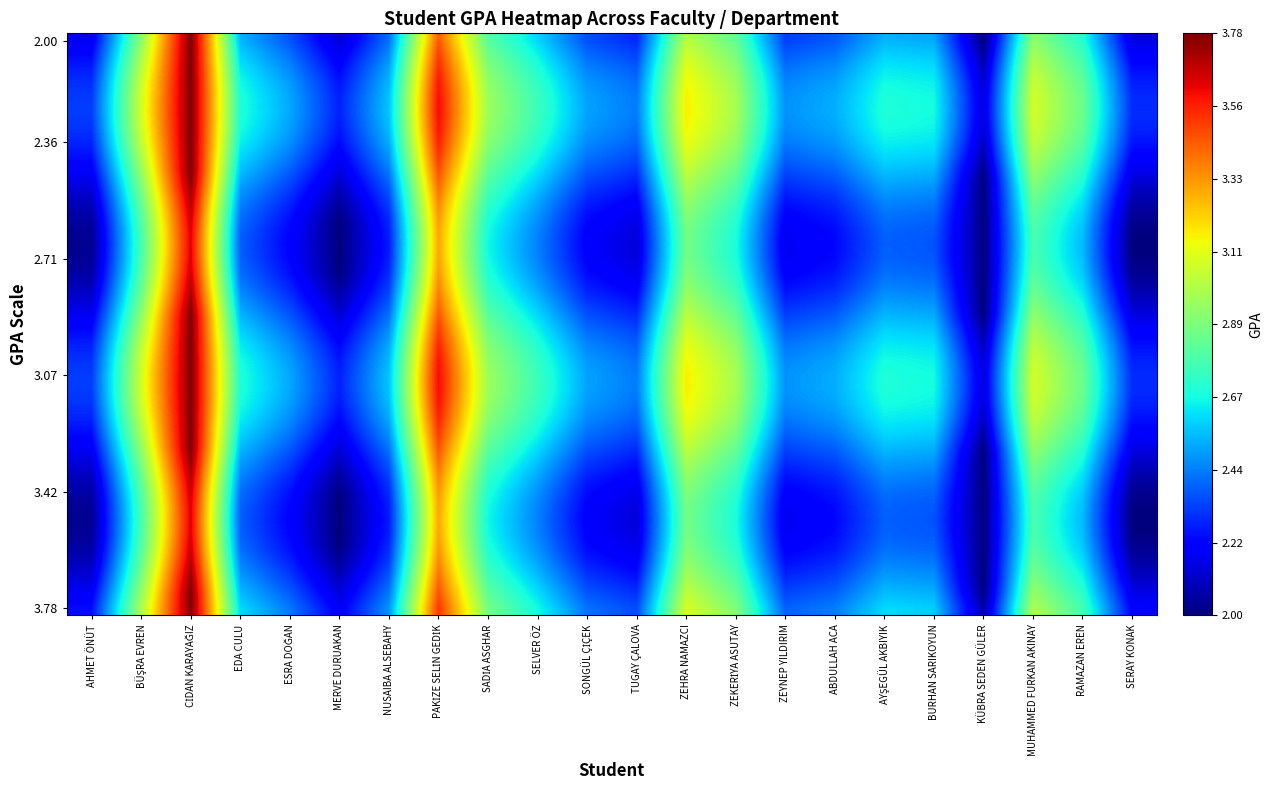

At which category is the sum across all series the highest?

CİDAN KARAYAĞIZ